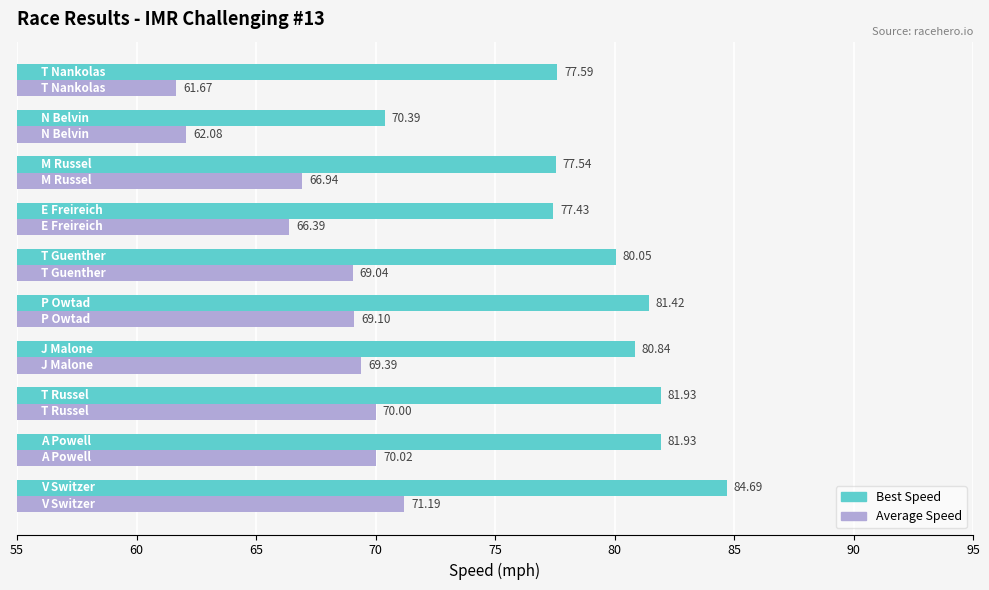

What is the difference between the maximum and minimum values in the Best Speed series?

14.3